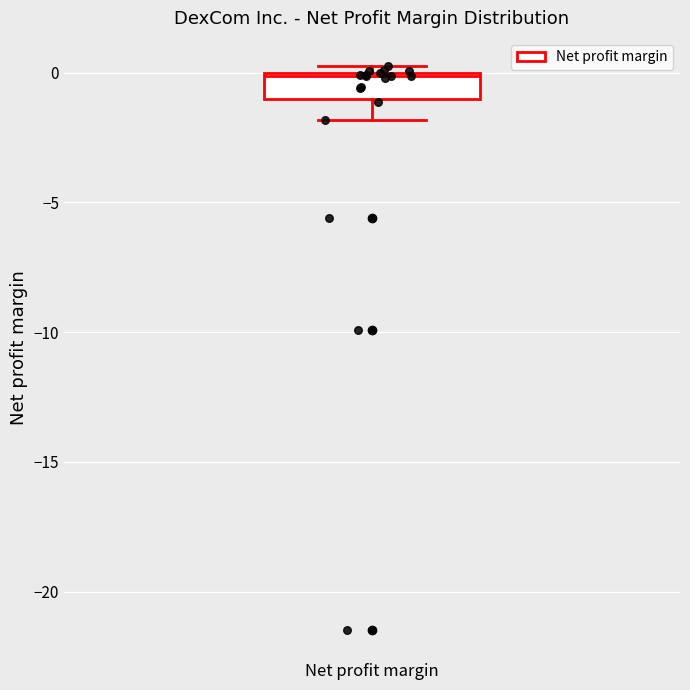

Read this box plot against the y-axis: the position of the median line, the range covered by the box, and the ends of both whiskers. The values are not printed on the chart, so give them approximately, as read against the axis.

median 0.0, box -1.0 to 0.0, whiskers -2.0 to 0.5